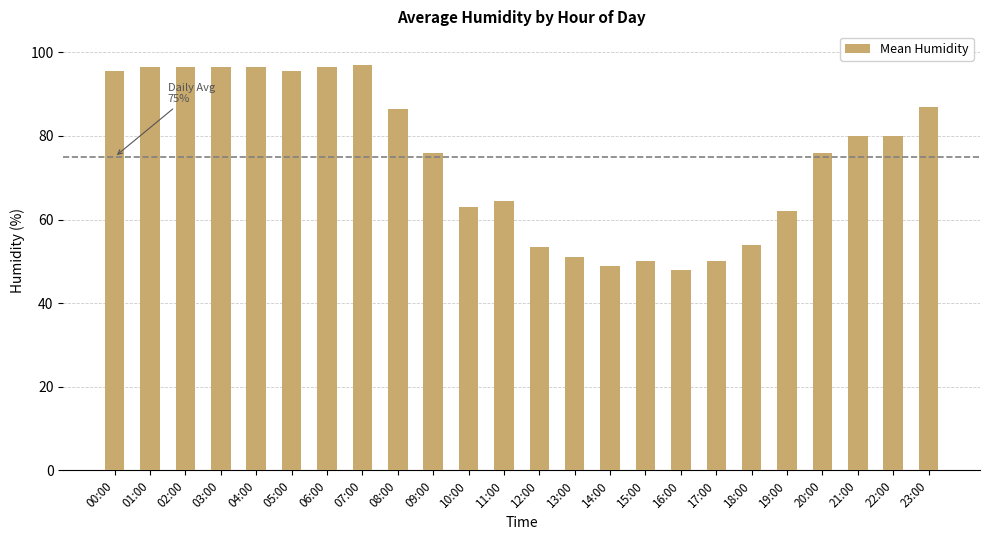

What is the ratio of the value at 21:00 to the value at 19:00?

1.3